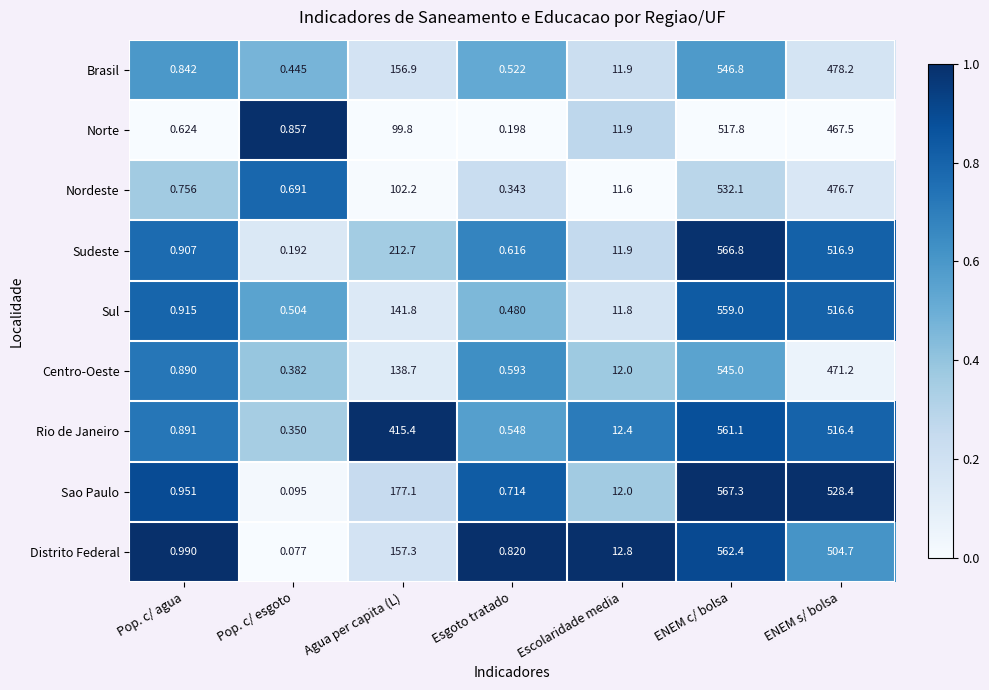

List the series in order of their peak value, lowest first.

Norte, Nordeste, Centro-Oeste, Brasil, Sul, Rio de Janeiro, Distrito Federal, Sudeste, Sao Paulo